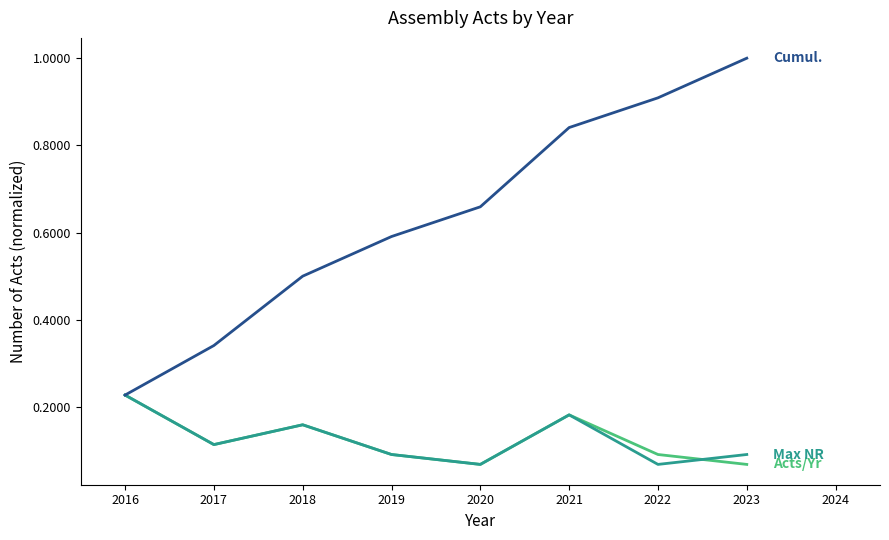

What is the total value across all series at 2022?

1.1